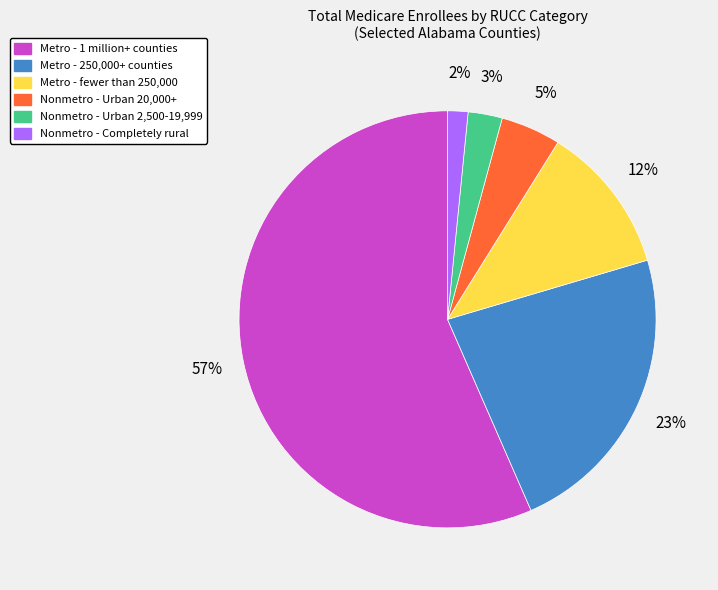

What percentage is the Nonmetro - Completely rural slice, to the nearest percent?

2%